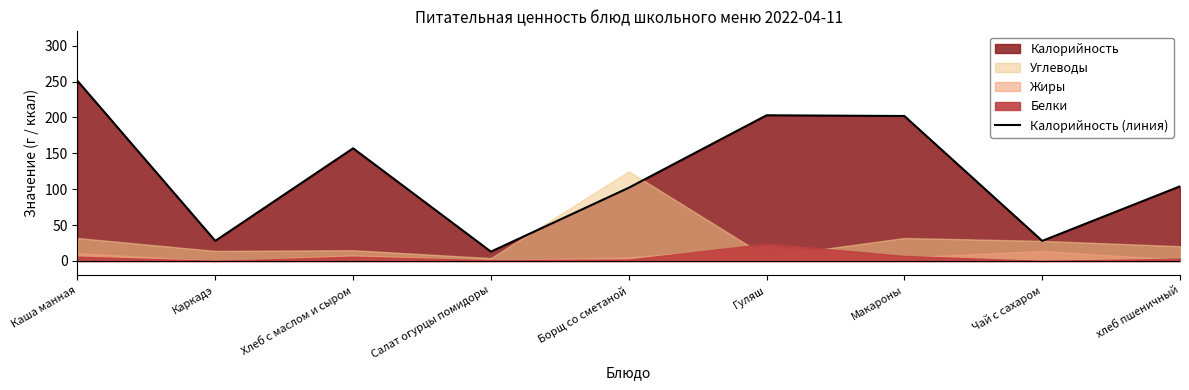

What is the sum of the values at Каркадэ and Салат огурцы помидоры?

41